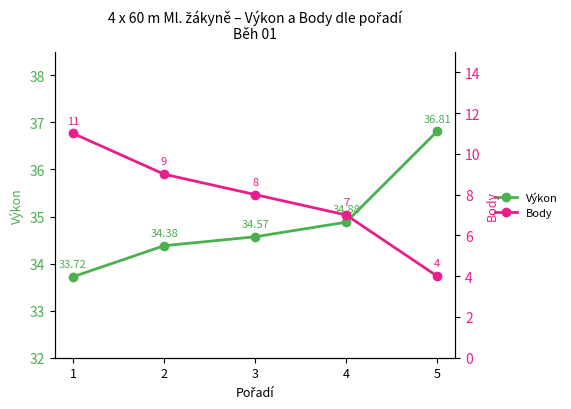

True or false: Body has a value of 4.0 at 5.

True